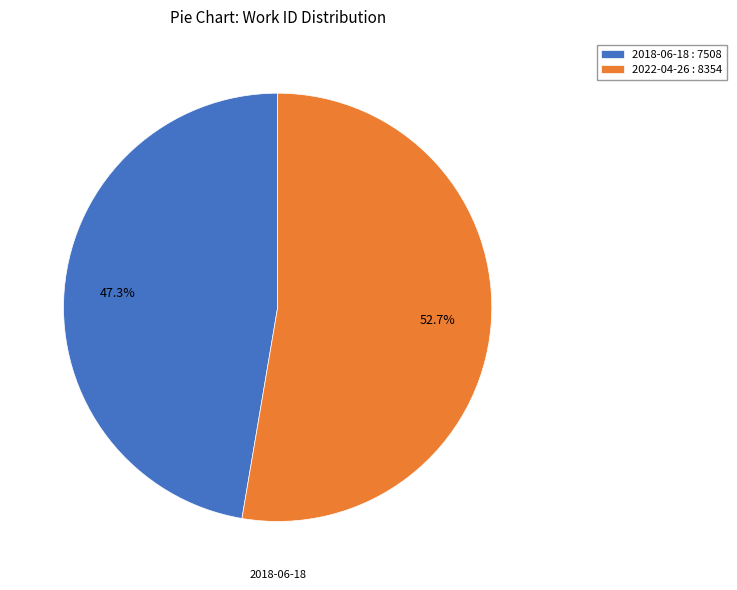

Is 2018-06-18 the majority of the pie?

No